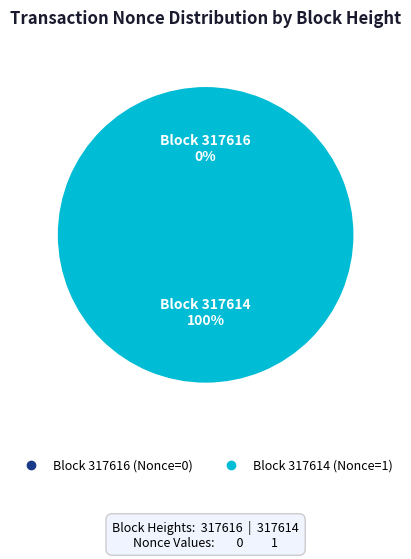

Which category has the smallest portion of the pie?

317616